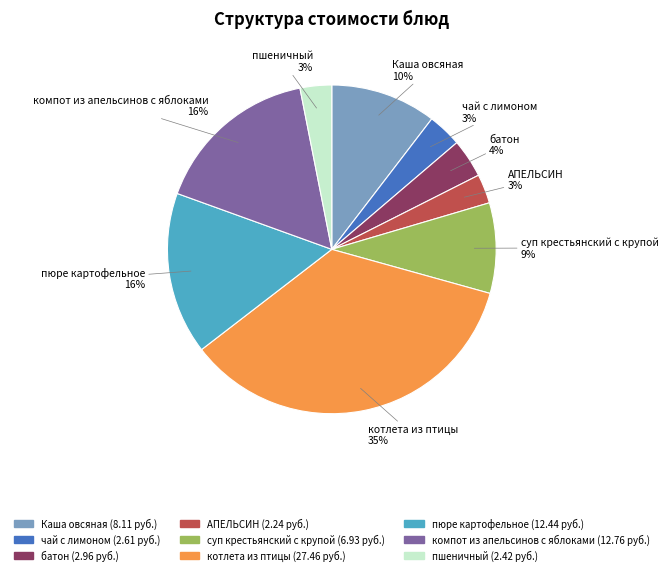

To the nearest percent, what is the combined percentage of чай с лимоном and АПЕЛЬСИН?

6%